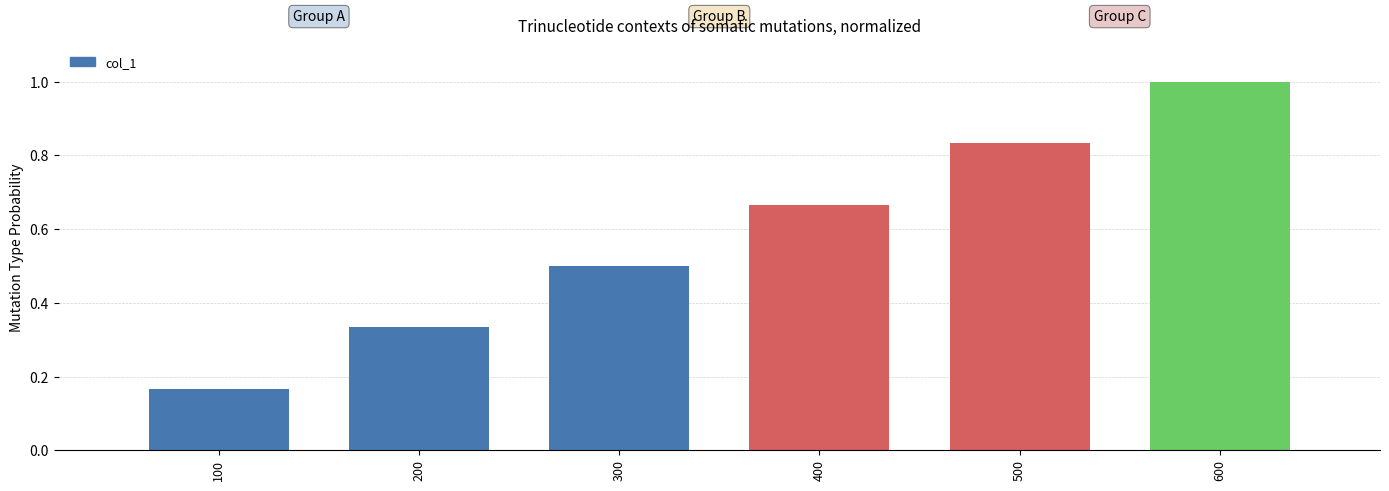

The chart shows a value of 0.8 at 300. True or false?

False